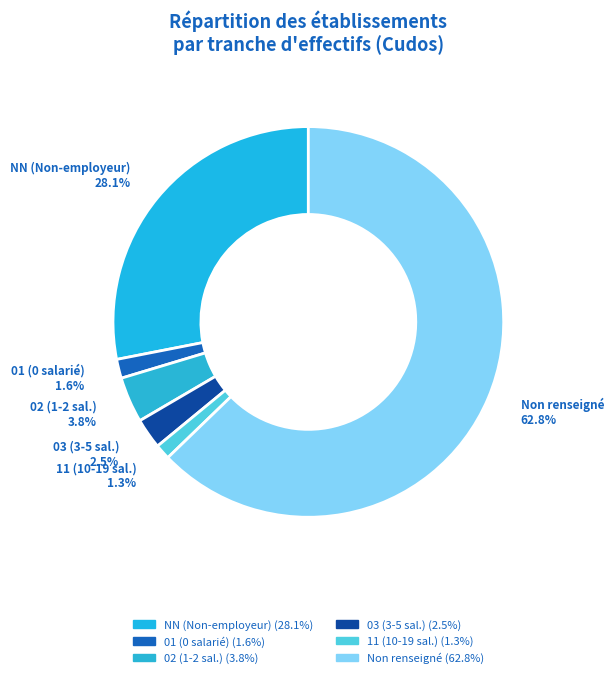

How many slices are in this pie chart?

6